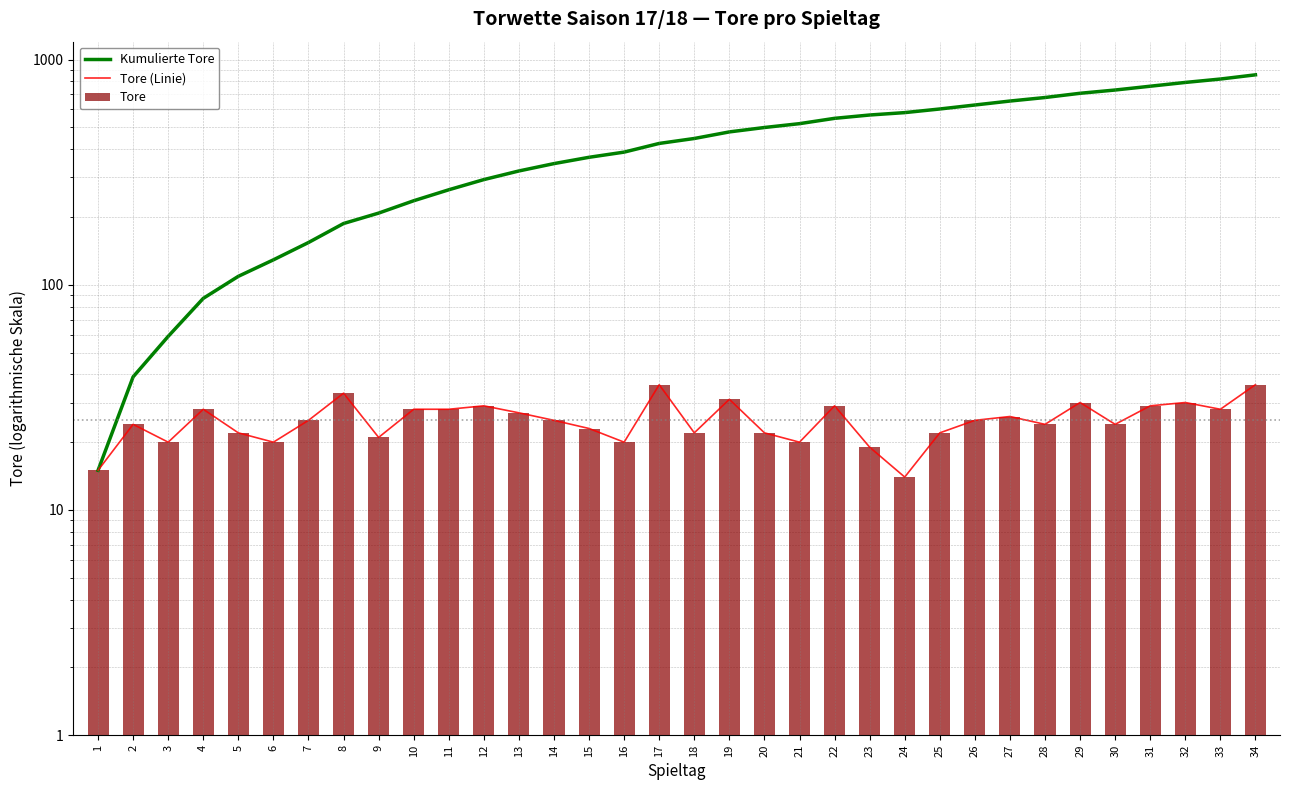

How many data points in Tore (Linie) are above 25?

15